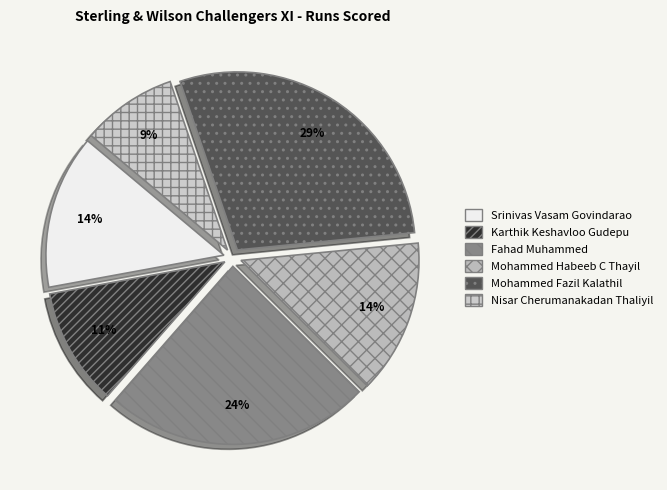

To the nearest percent, what is the average slice percentage?

17%